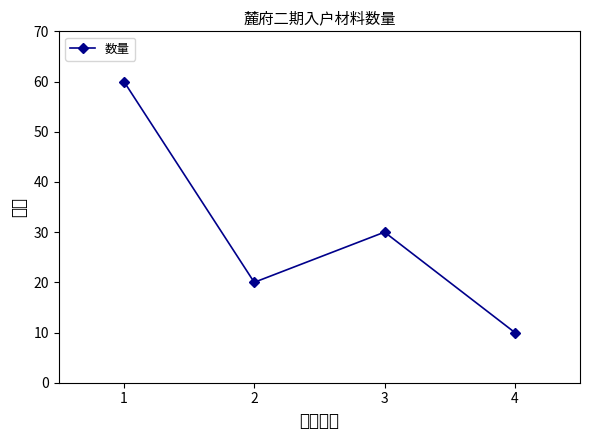

How many values are between 20 and 60?

3